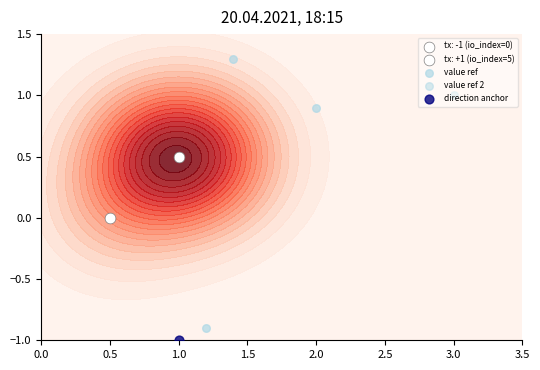

What is the maximum value shown in the chart?

1.3